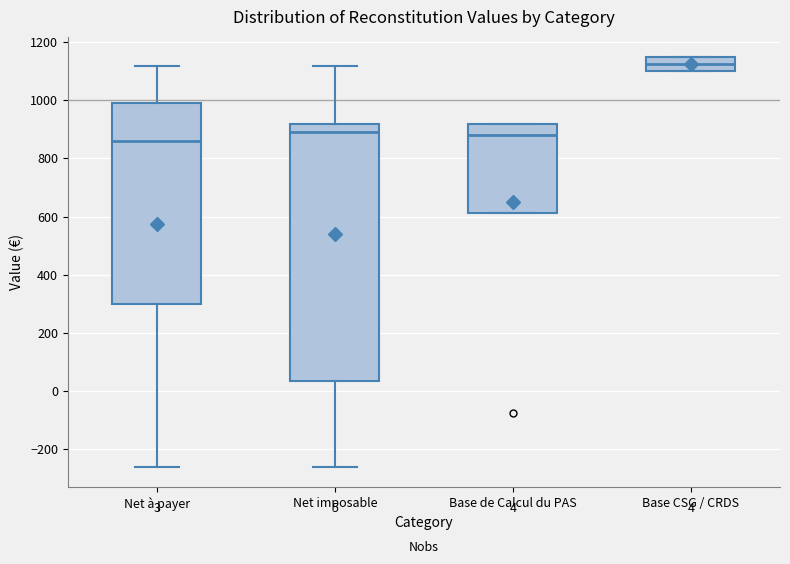

Which box's median line is the lowest?

Net à payer